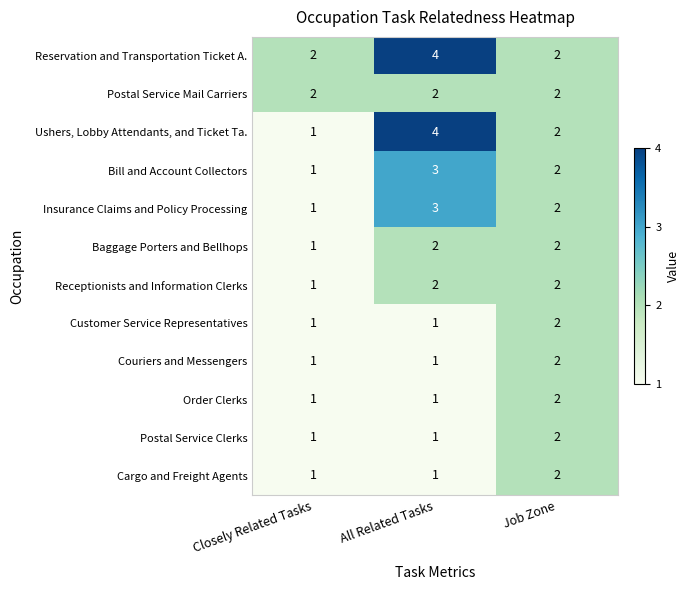

Is it true that Postal Service Clerks equals 1 at All Related Tasks?

True